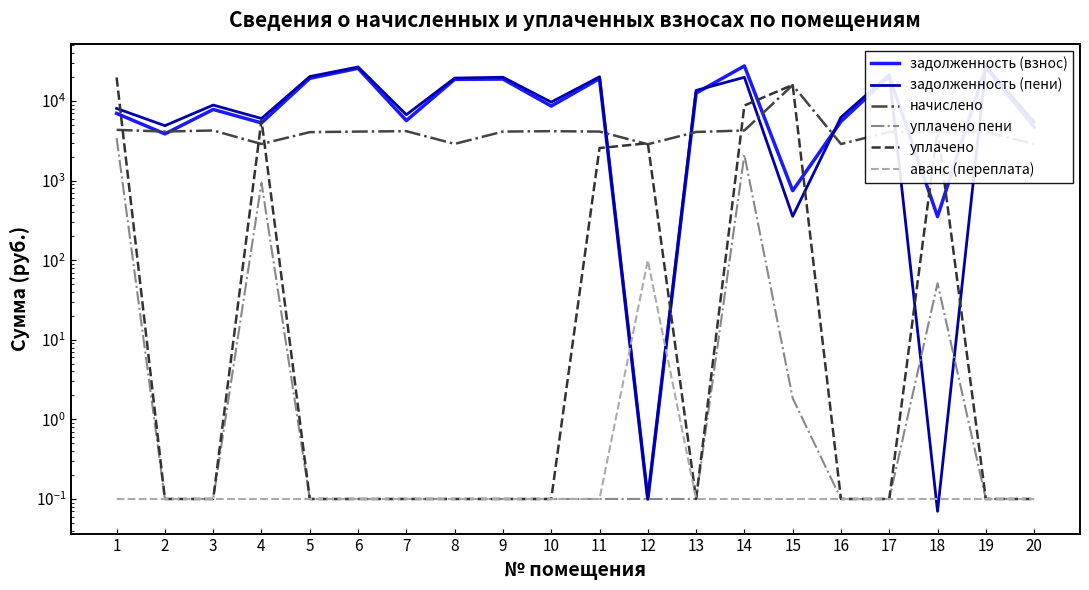

Is it true that начислено equals 4262.4 at 3?

True